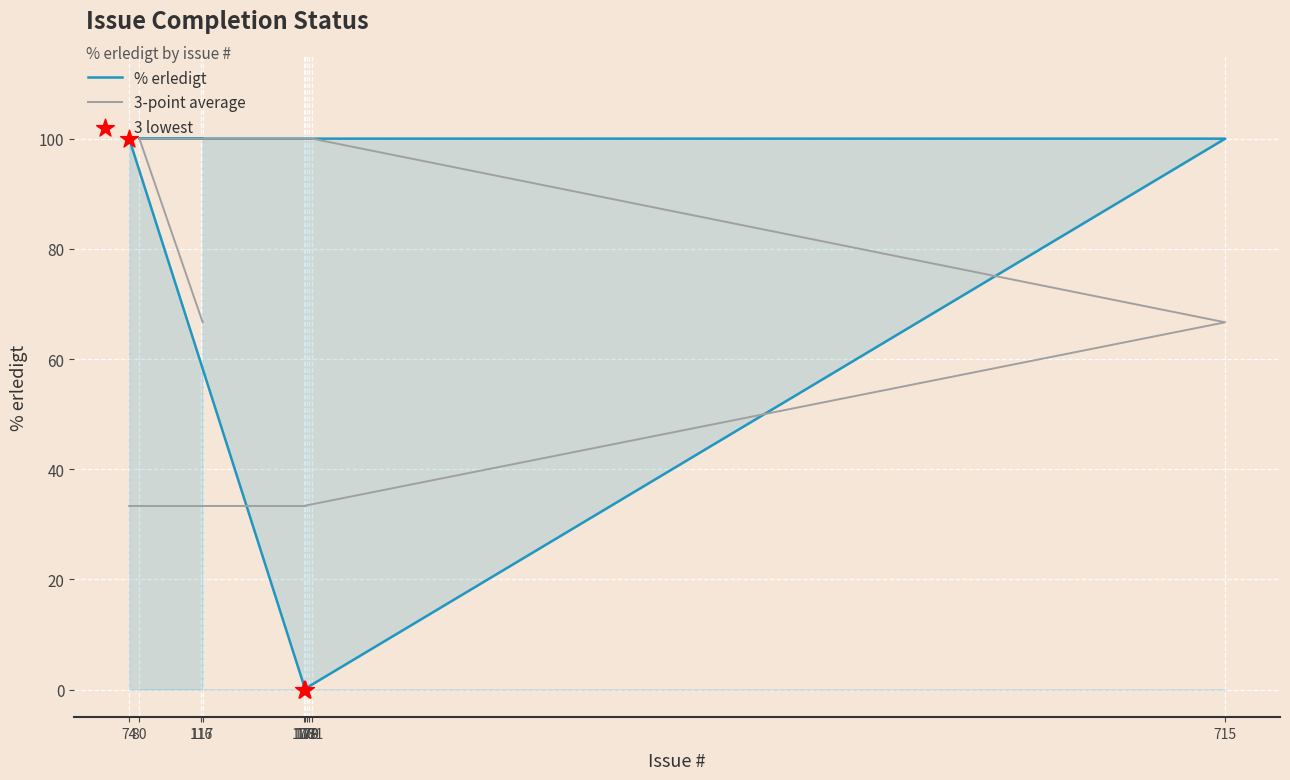

Which series contains the highest Y value?

% erledigt